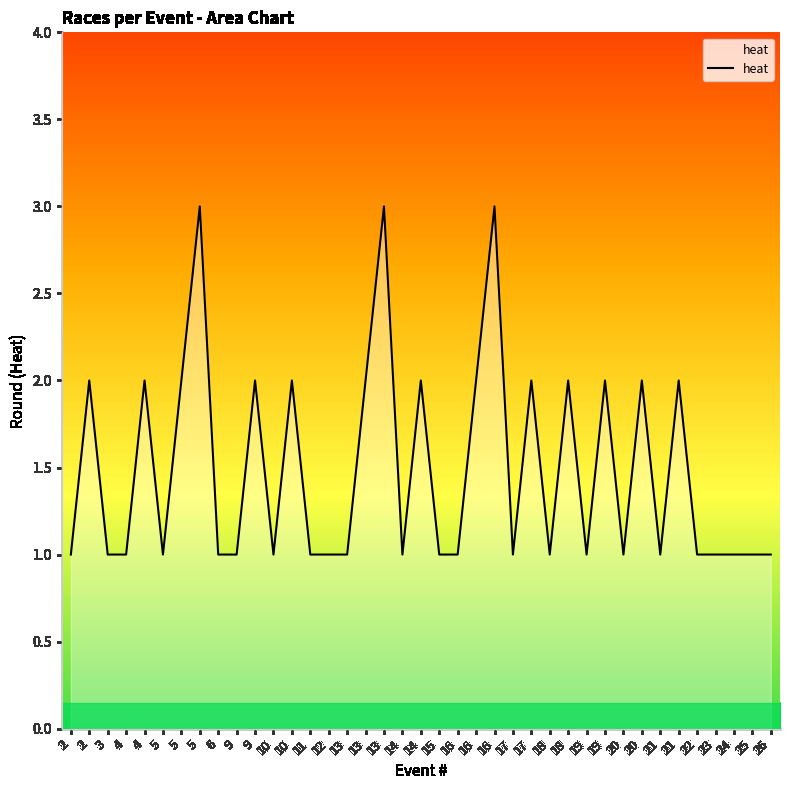

What is the difference between the values at 20 and 17?

1